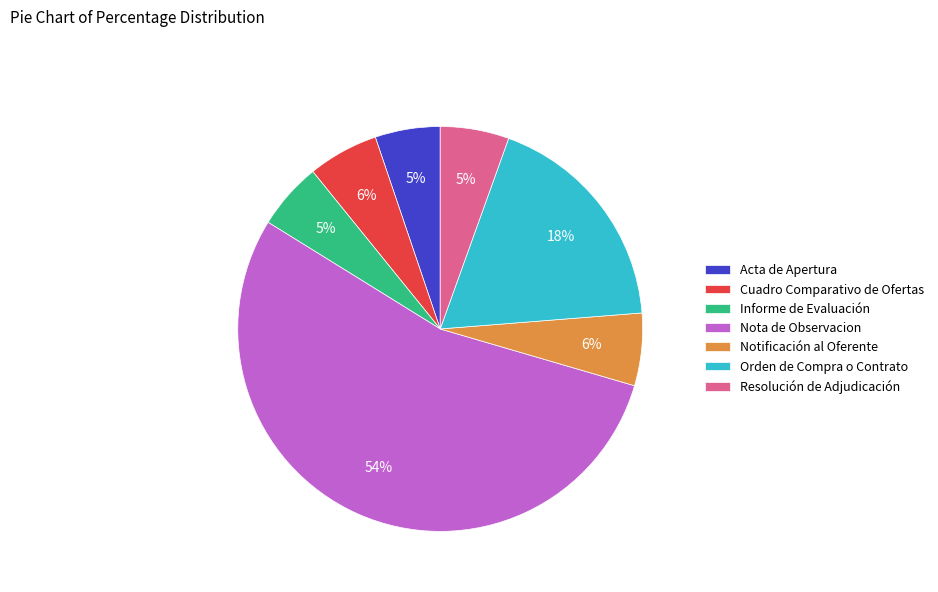

To the nearest percent, what is the average slice percentage?

14%